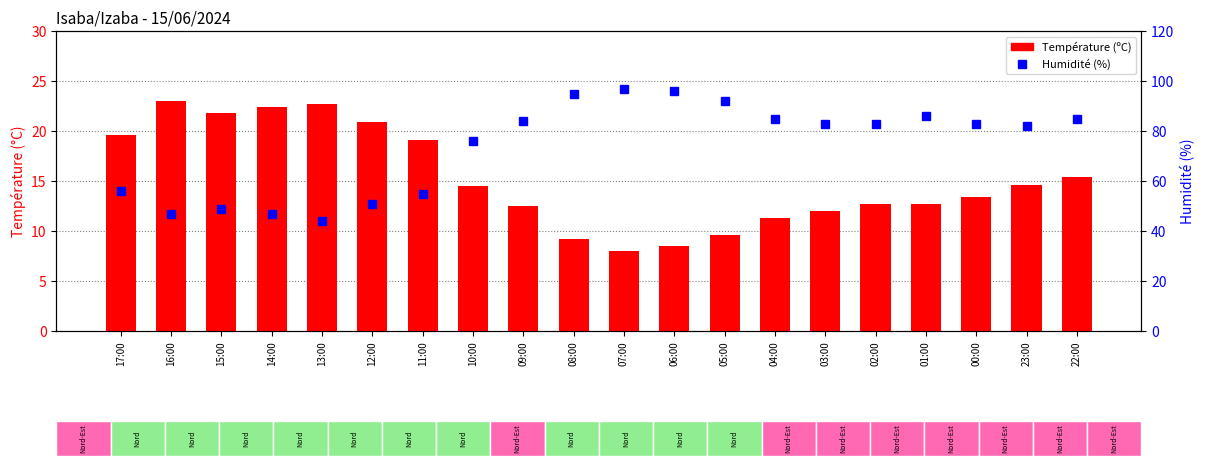

Which label corresponds to the largest value in the chart?

07:00